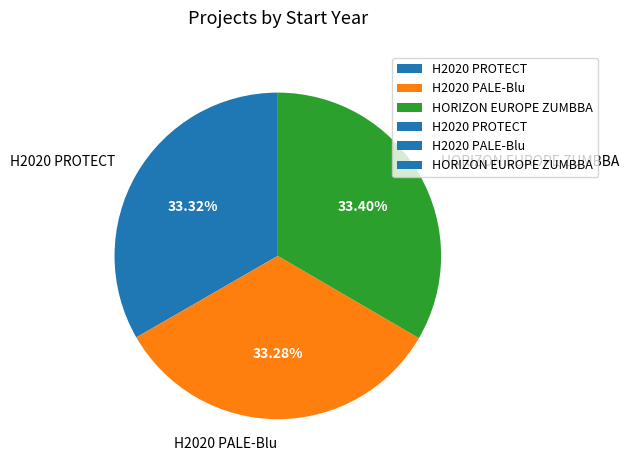

Is it true that H2020 PROTECT is 33% of the pie?

True